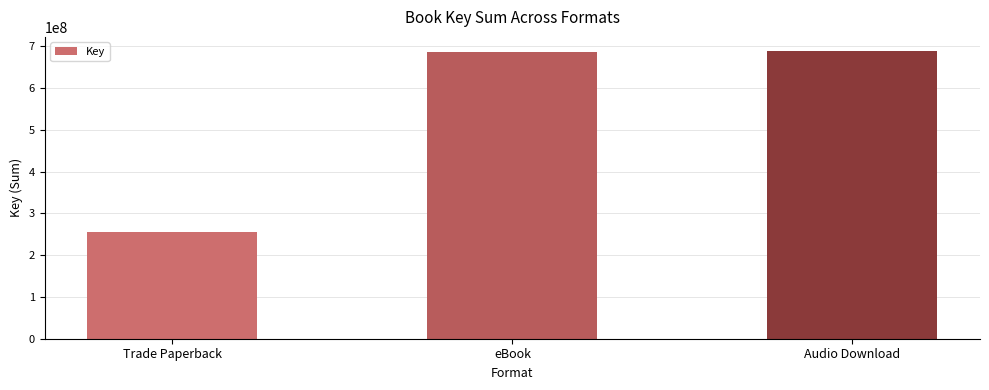

Count the number of data series in this chart.

1